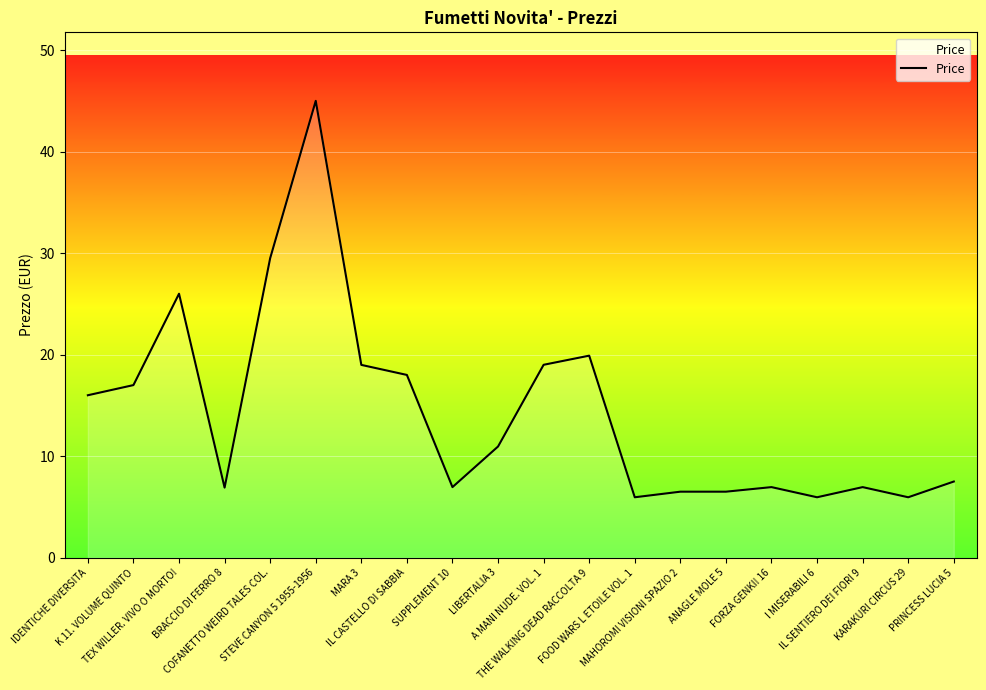

Read the value at IDENTICHE DIVERSITA.

16.0